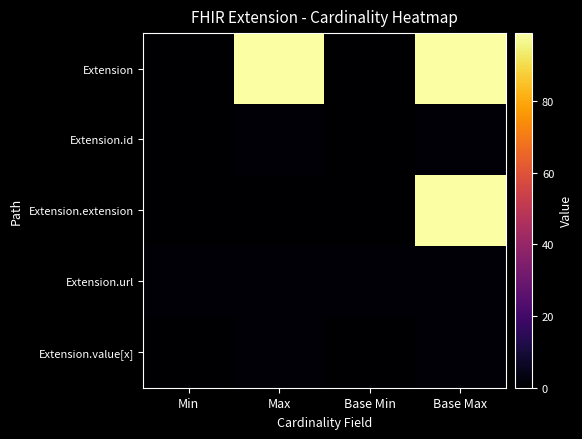

Which series has the largest total across all categories?

Extension